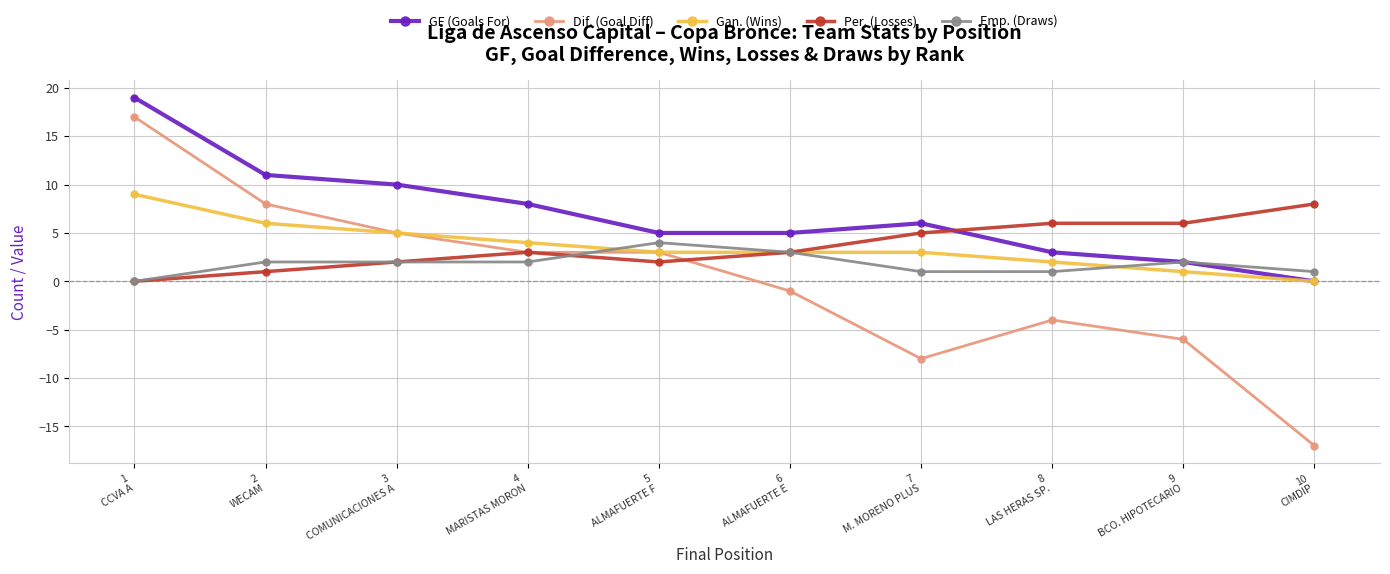

At which category is the sum across all series the highest?

1
CCVA A